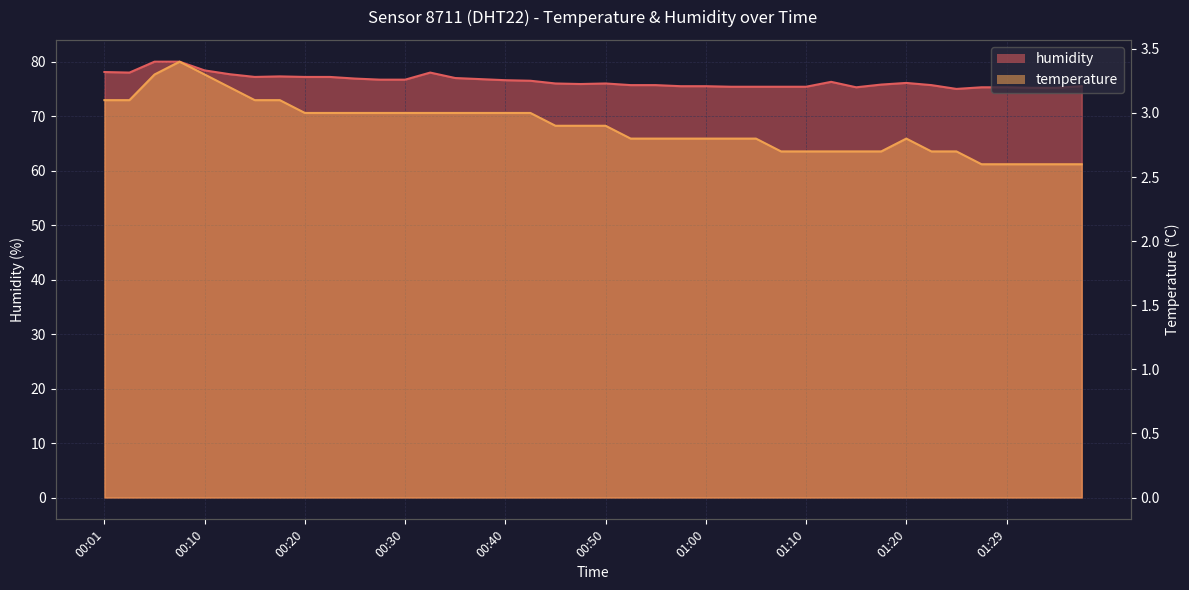

What is the total value across all series at 00:57?

78.3